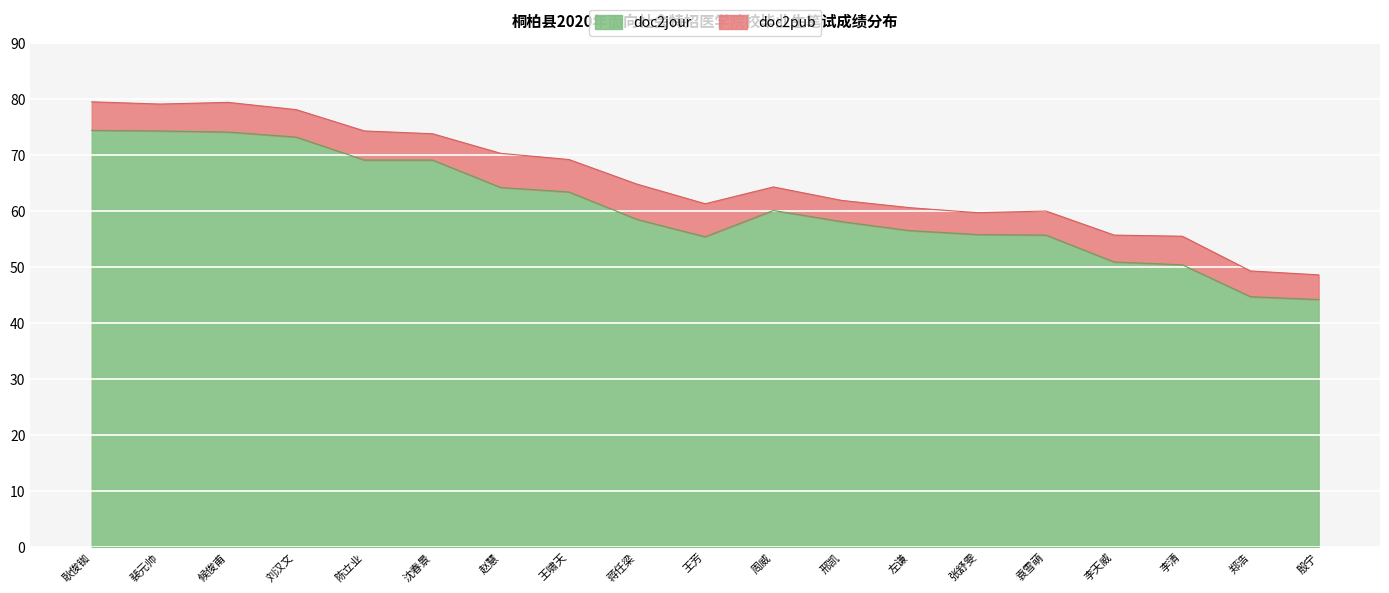

Reading left to right, extract all data points from this chart.

74.4	74.3	74.1	73.2	69.1	69.1	64.2	63.4	58.5	55.4	60.1	58.1	56.5	55.8	55.7	50.9	50.4	44.7	44.2